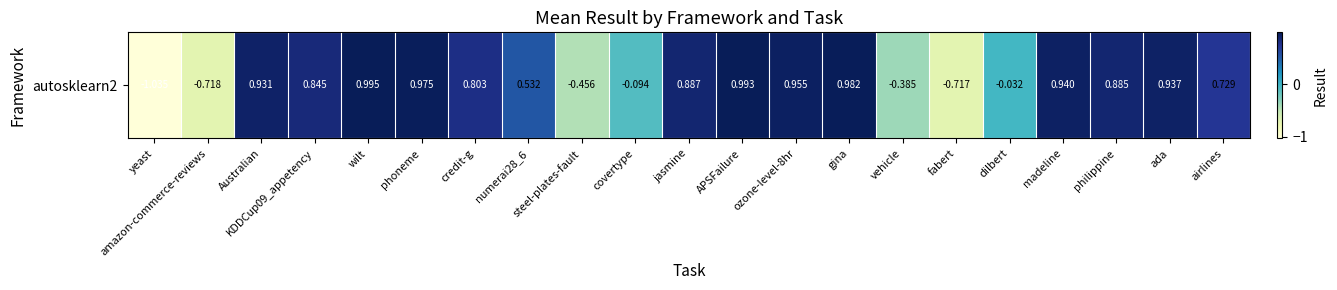

Reading left to right, transcribe all the data shown in this chart.

yeast=-1.0	amazon-commerce-reviews=-0.7	Australian=0.9	KDDCup09_appetency=0.8	wilt=1.0	phoneme=1.0	credit-g=0.8	numerai28_6=0.5	steel-plates-fault=-0.5	covertype=-0.1	jasmine=0.9	APSFailure=1.0	ozone-level-8hr=1.0	gina=1.0	vehicle=-0.4	fabert=-0.7	dilbert=-0.0	madeline=0.9	philippine=0.9	ada=0.9	airlines=0.7